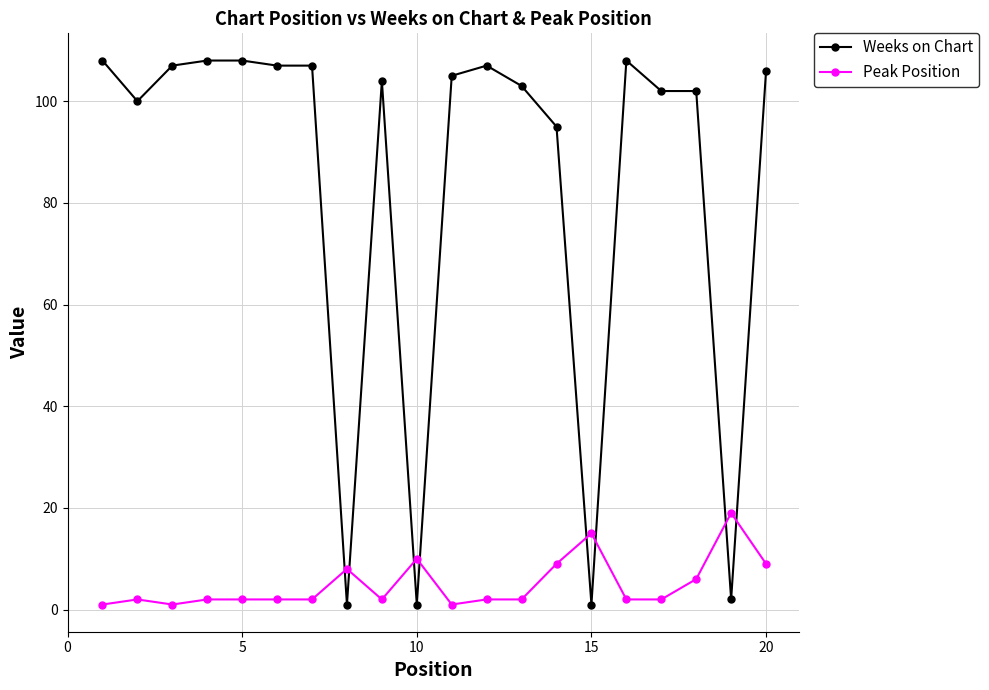

What are all the series names shown in the legend?

Weeks on Chart, Peak Position